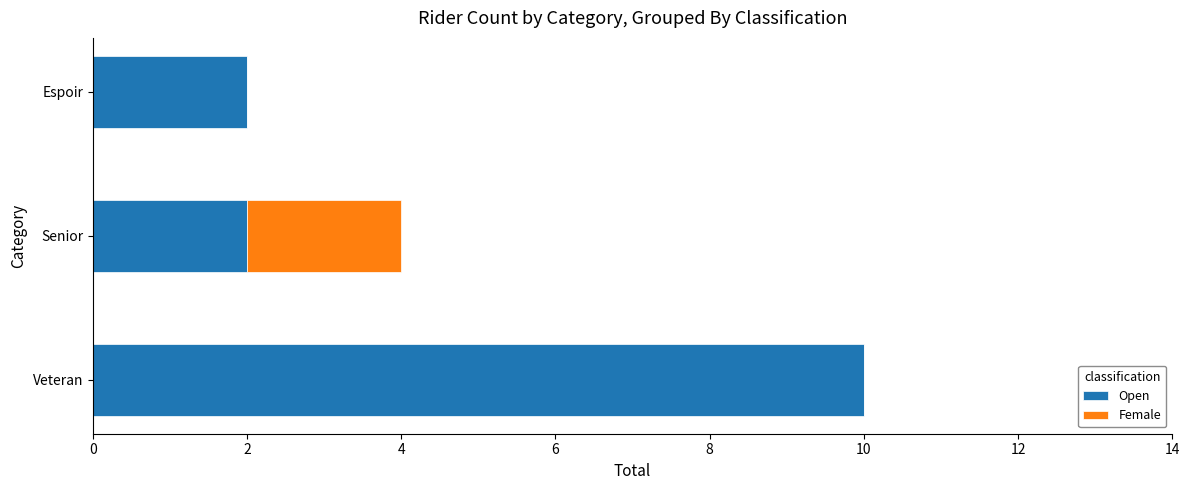

True or false: Open has a value of 17 at Veteran.

False